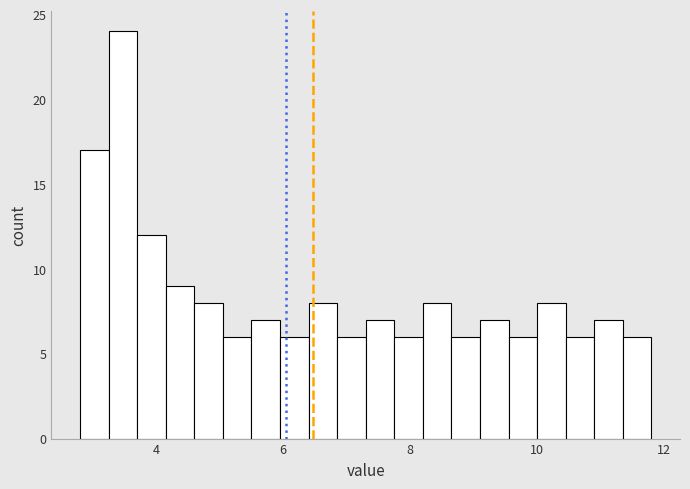

Around what value on the x-axis is the tallest bar? Give the approximate position of its centre, as read against the axis.

3.4